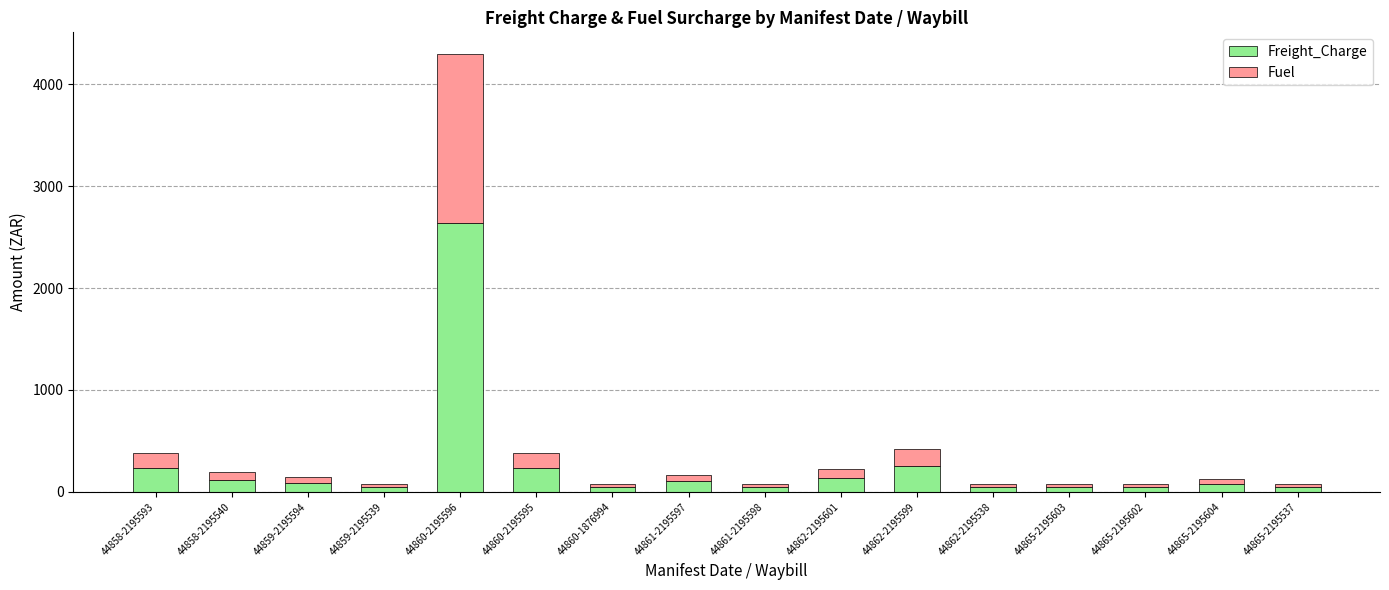

At which category is the sum across all series the highest?

44860-2195596